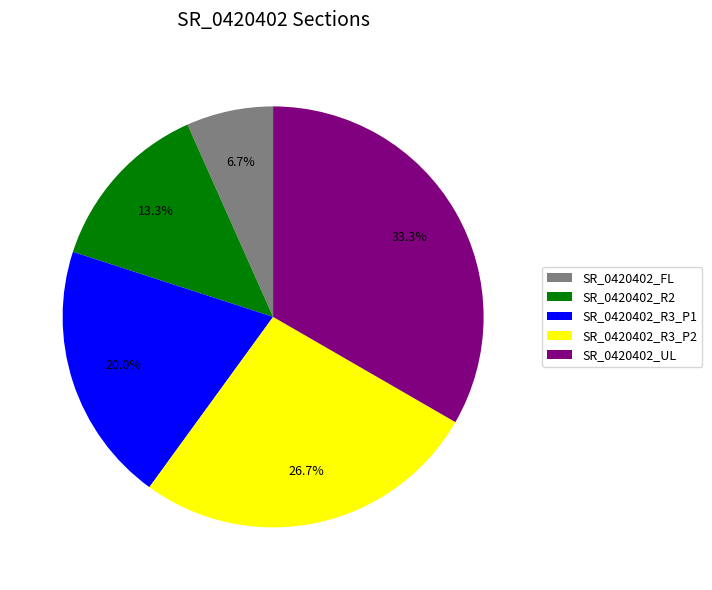

How many segments does this pie chart have?

5